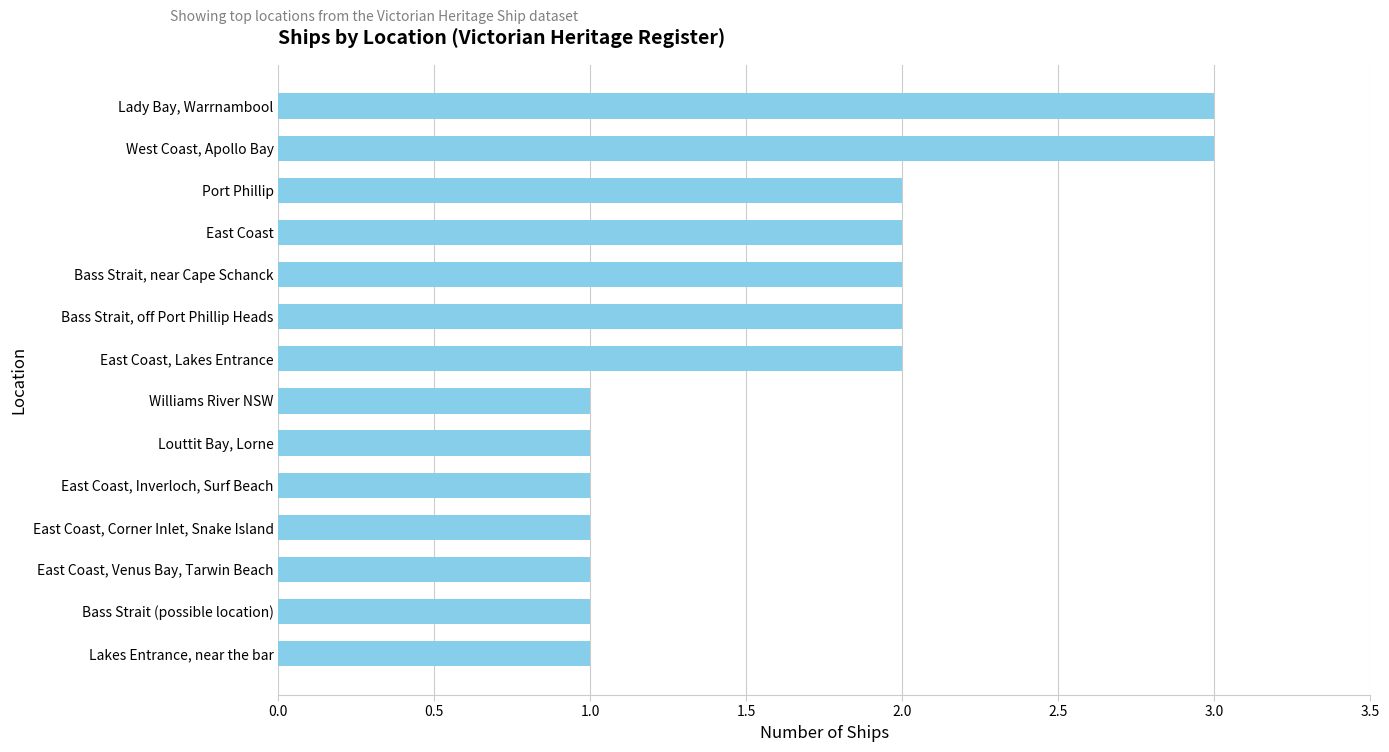

What is the maximum value shown in the chart?

3